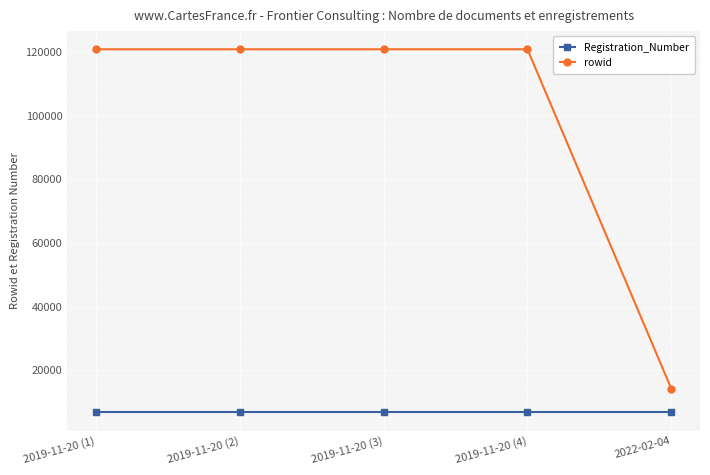

What is the value of the rowid point at the 3rd from the left?

120904